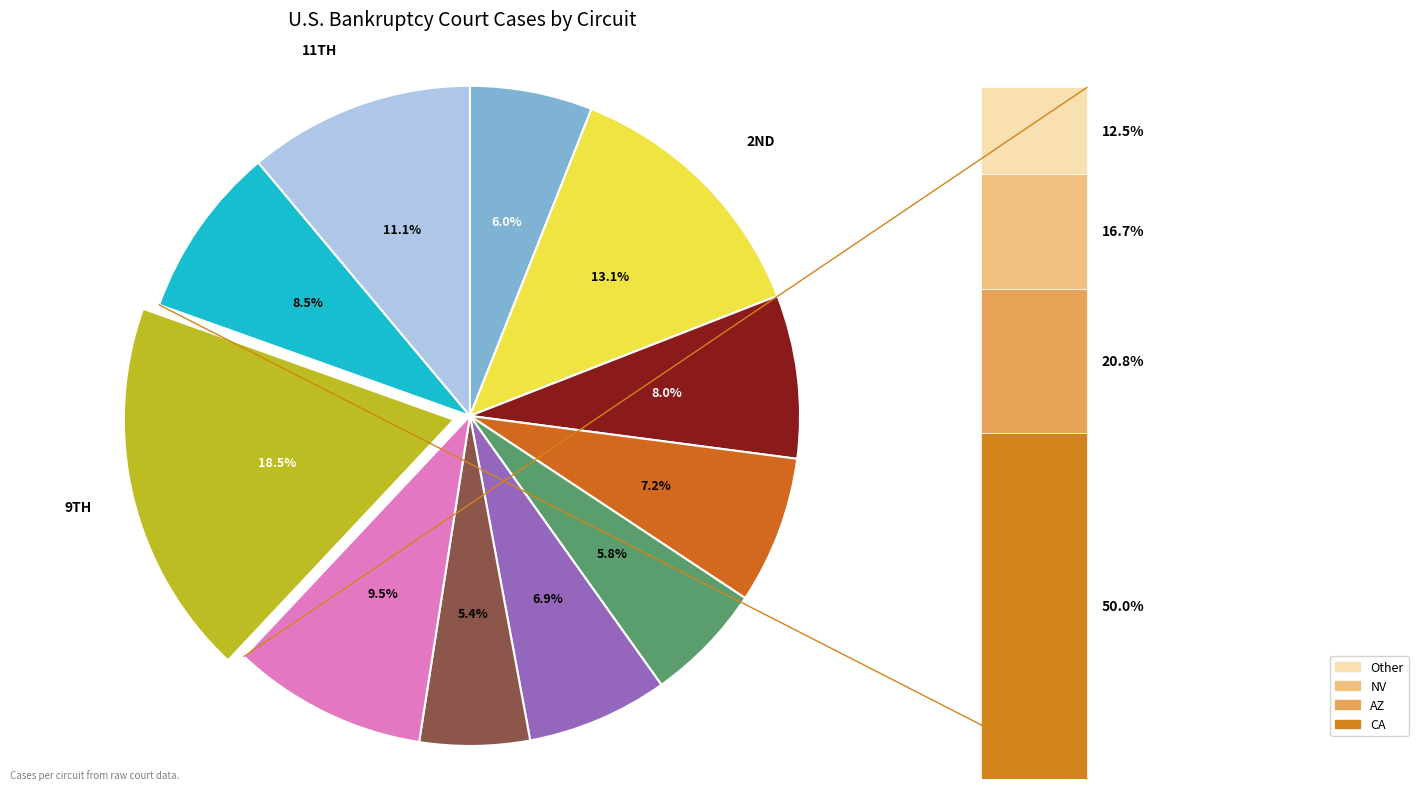

Which category has the smallest portion of the pie?

7TH